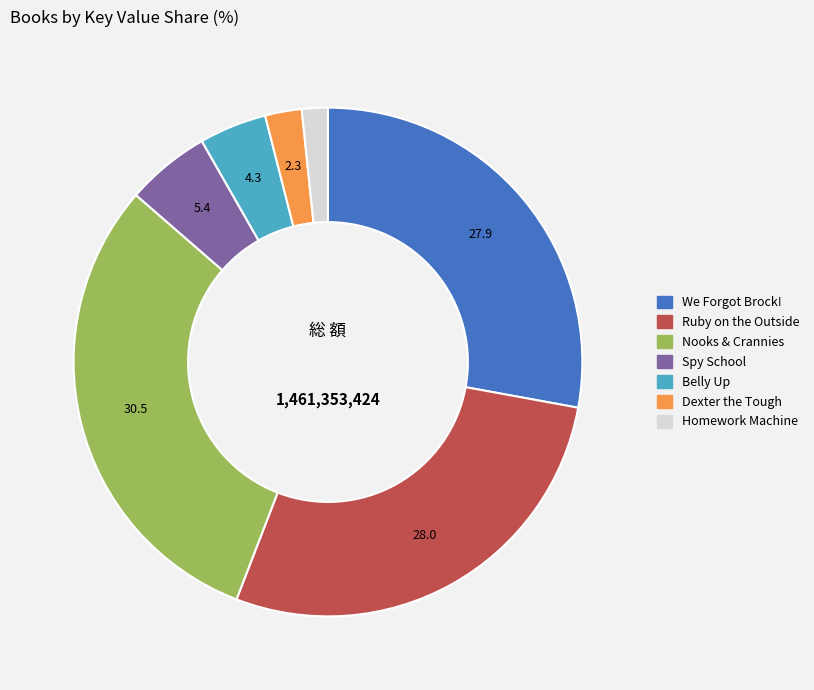

Is there a majority slice in this chart?

No